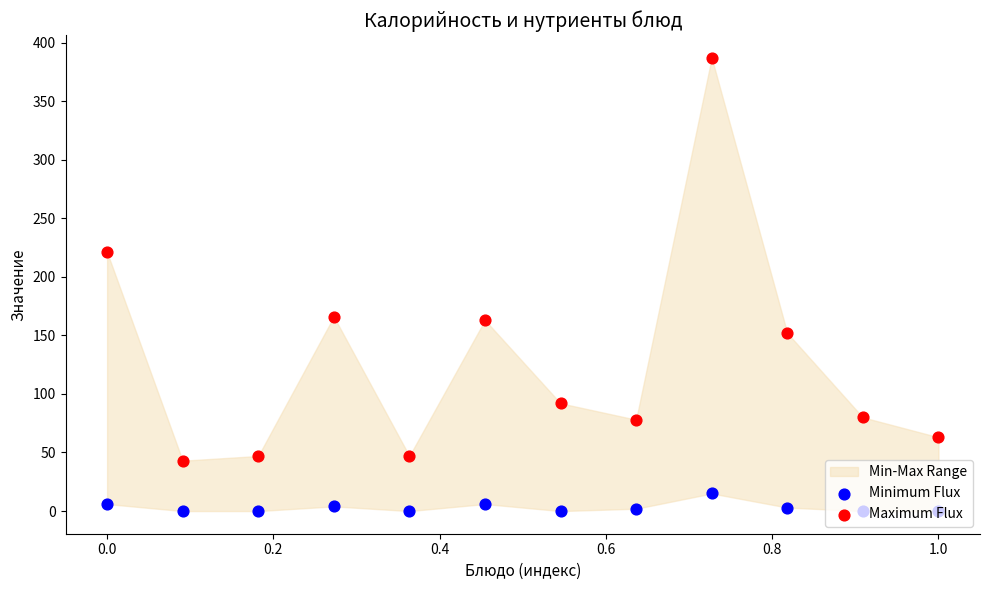

Which series contains the highest Y value?

Maximum Flux